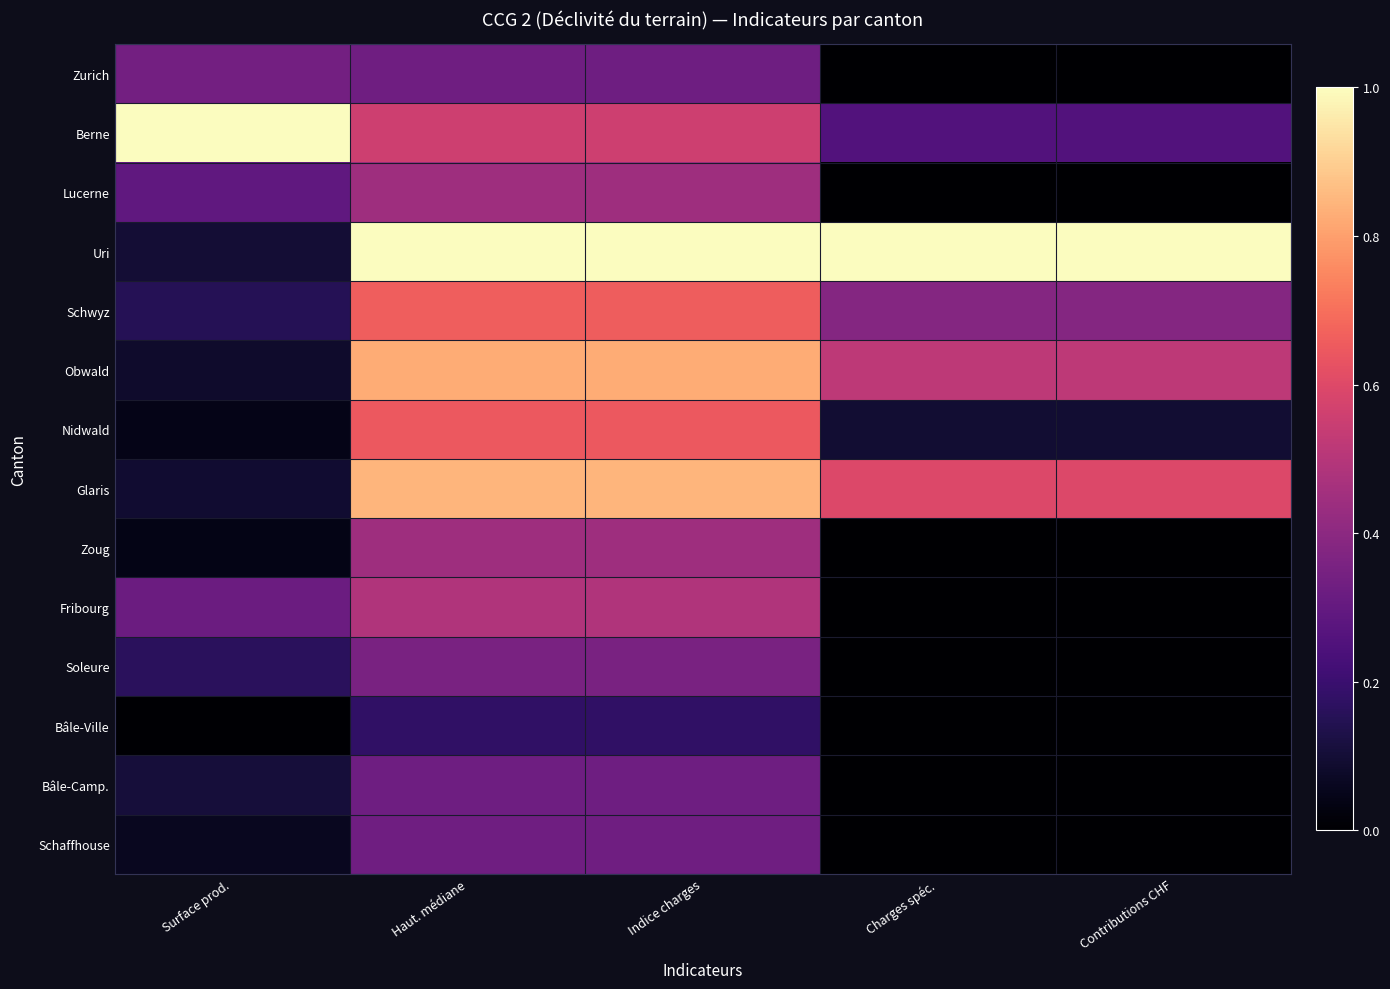

How many series are shown in this chart?

14